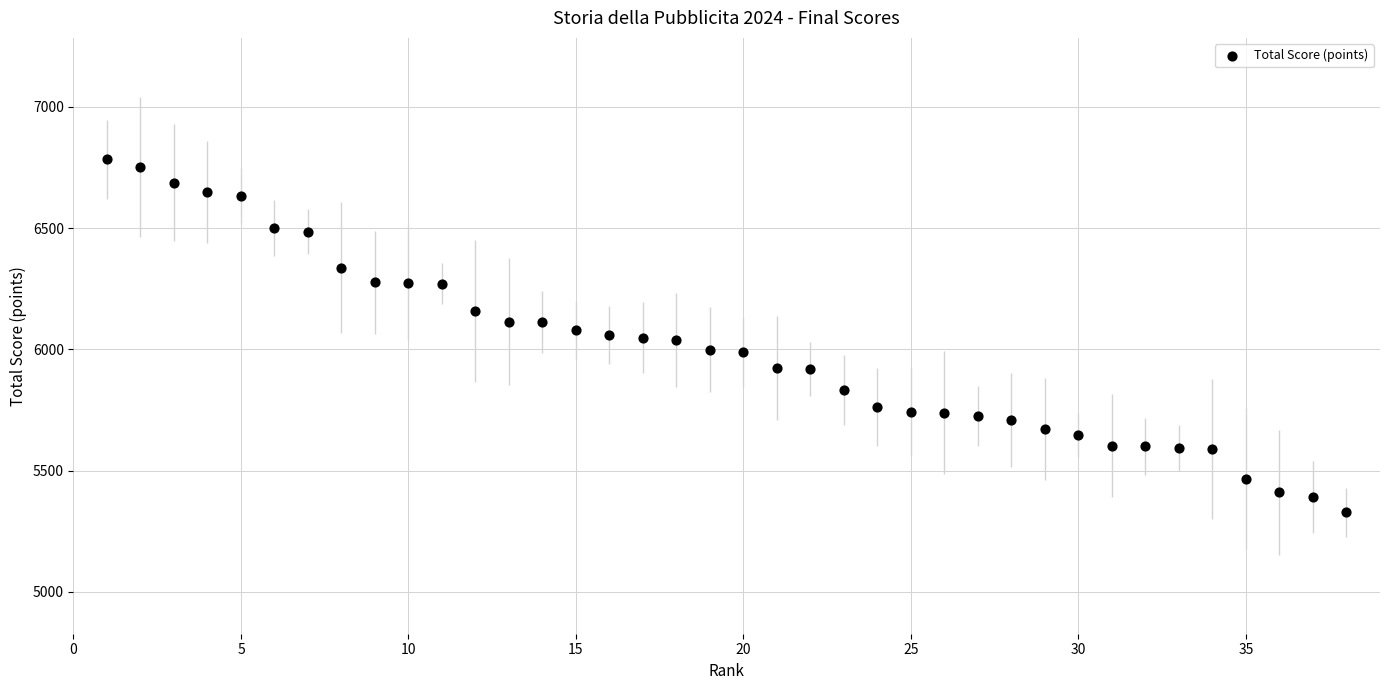

What is the range of Y values (max minus min)?

1457